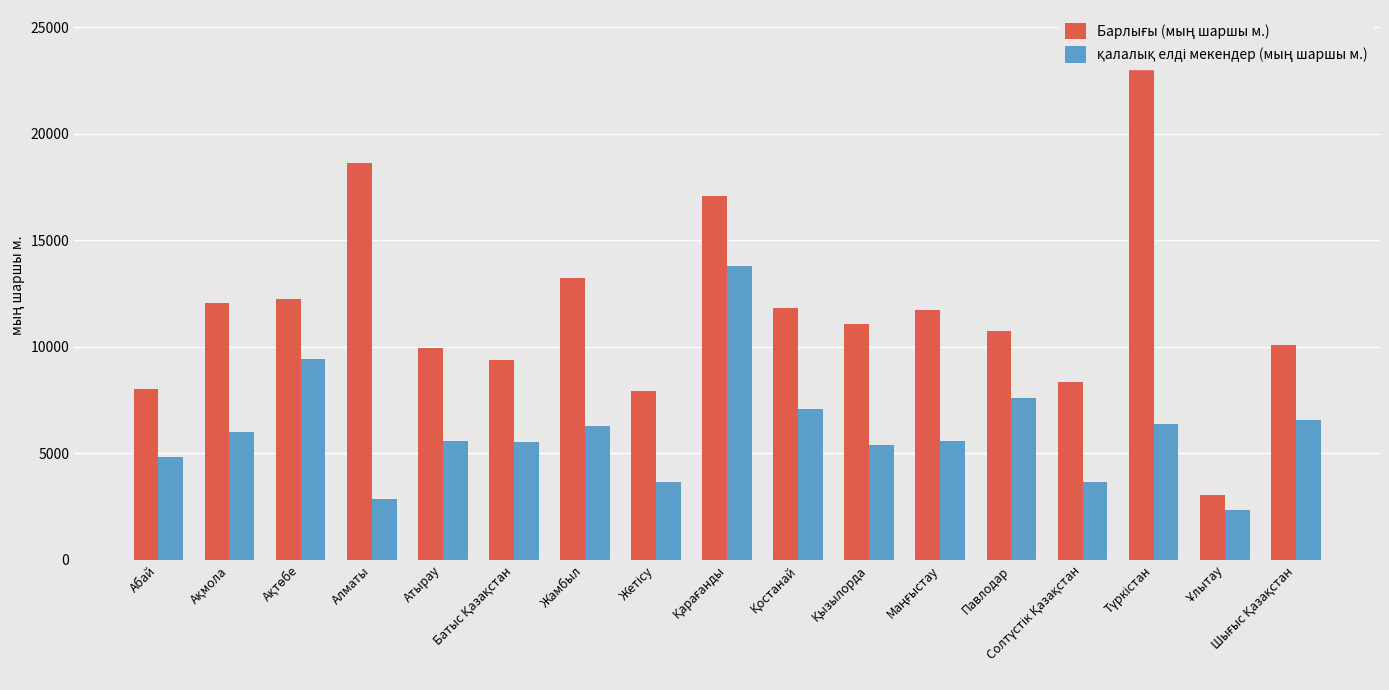

Count the number of categories in the chart.

17